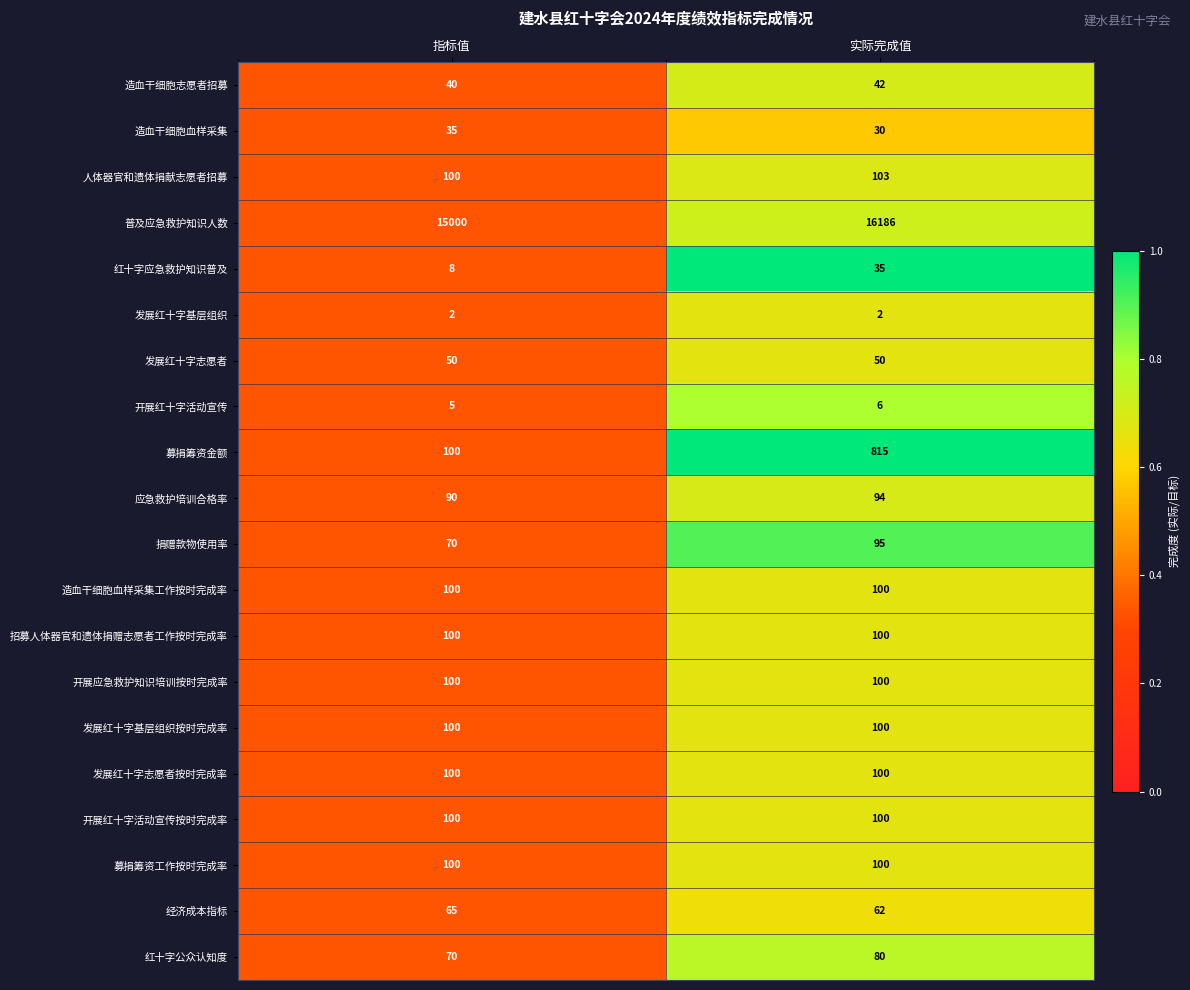

What is the minimum value for 造血干细胞志愿者招募?

40